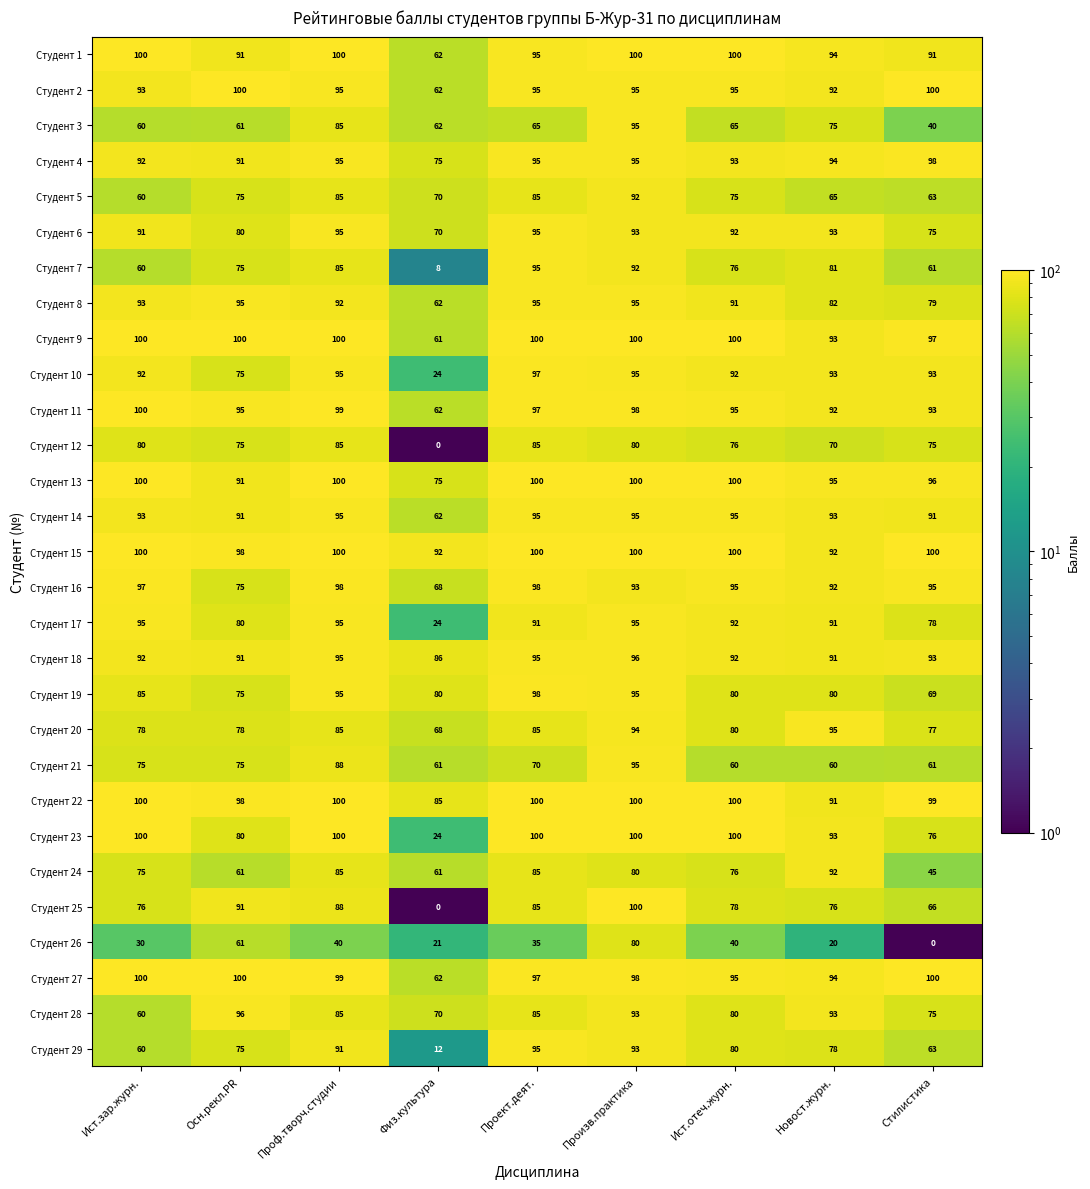

What is the total value across all series at Проф.творч.студии?

2650